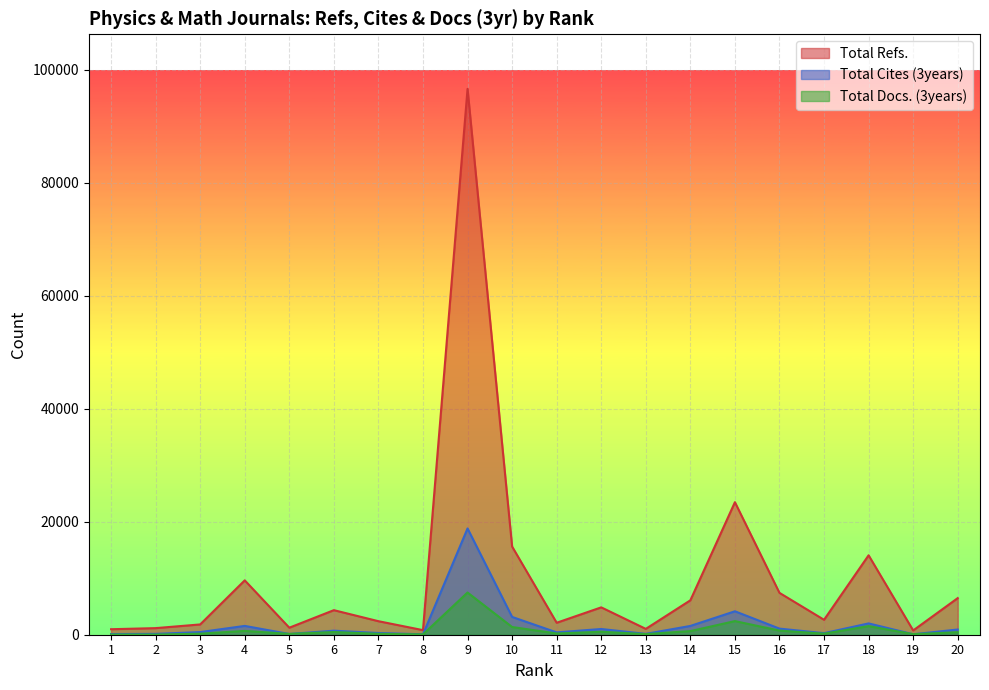

At which category is the sum across all series the highest?

9